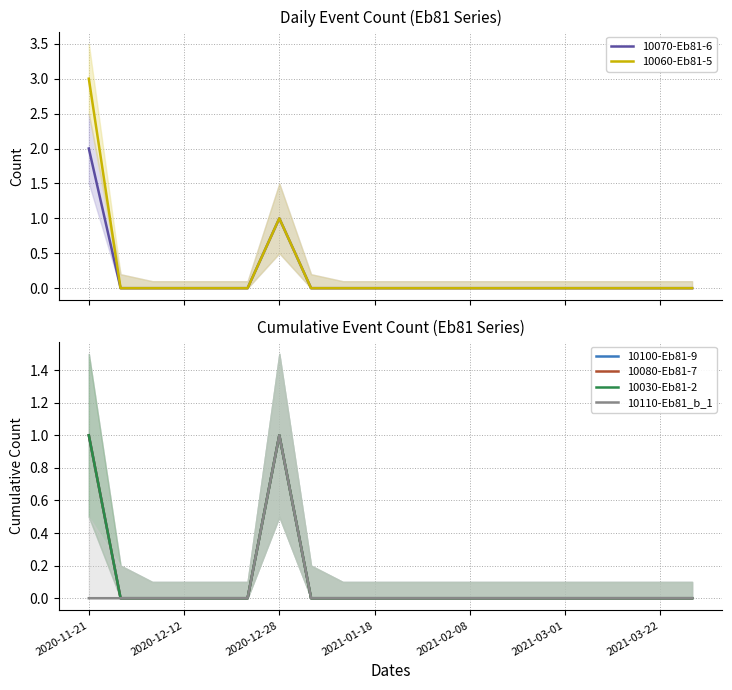

What is the maximum value shown in the chart?

3